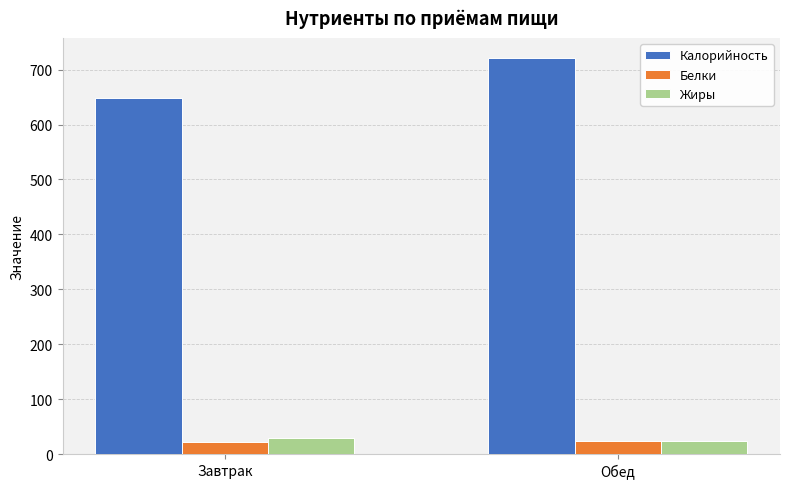

What is the value of the Жиры bar at the 1st from the left?

29.8